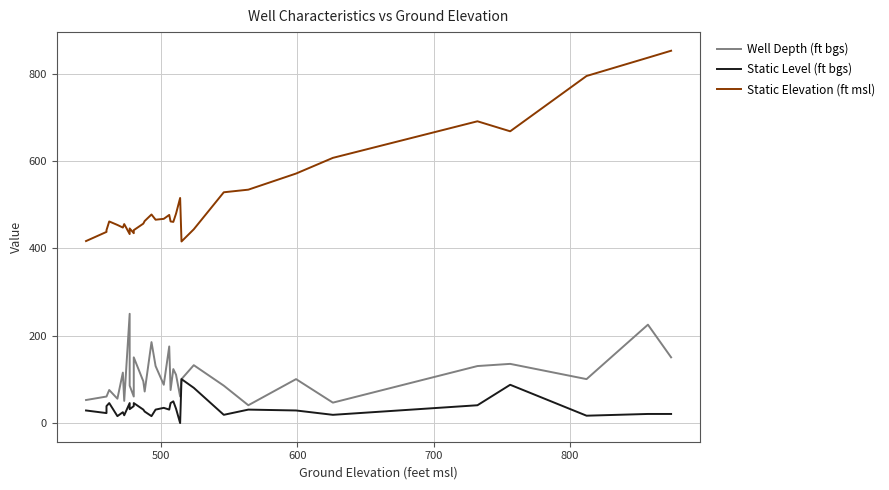

Rank the series by their maximum value, from lowest to highest.

Static Level (ft bgs), Well Depth (ft bgs), Static Elevation (ft msl)